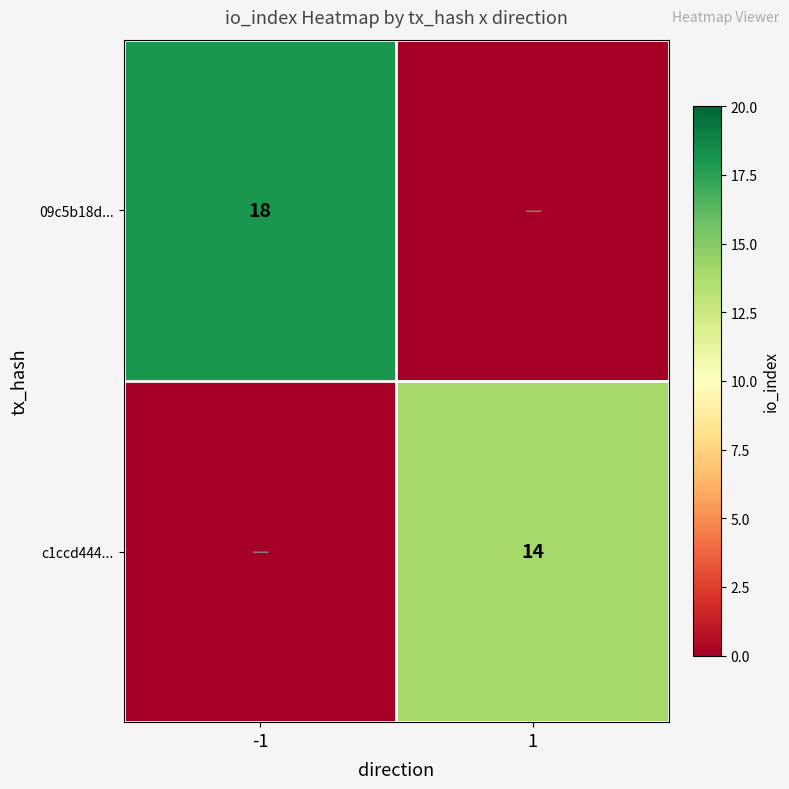

What is the total value across all series at 1?

14